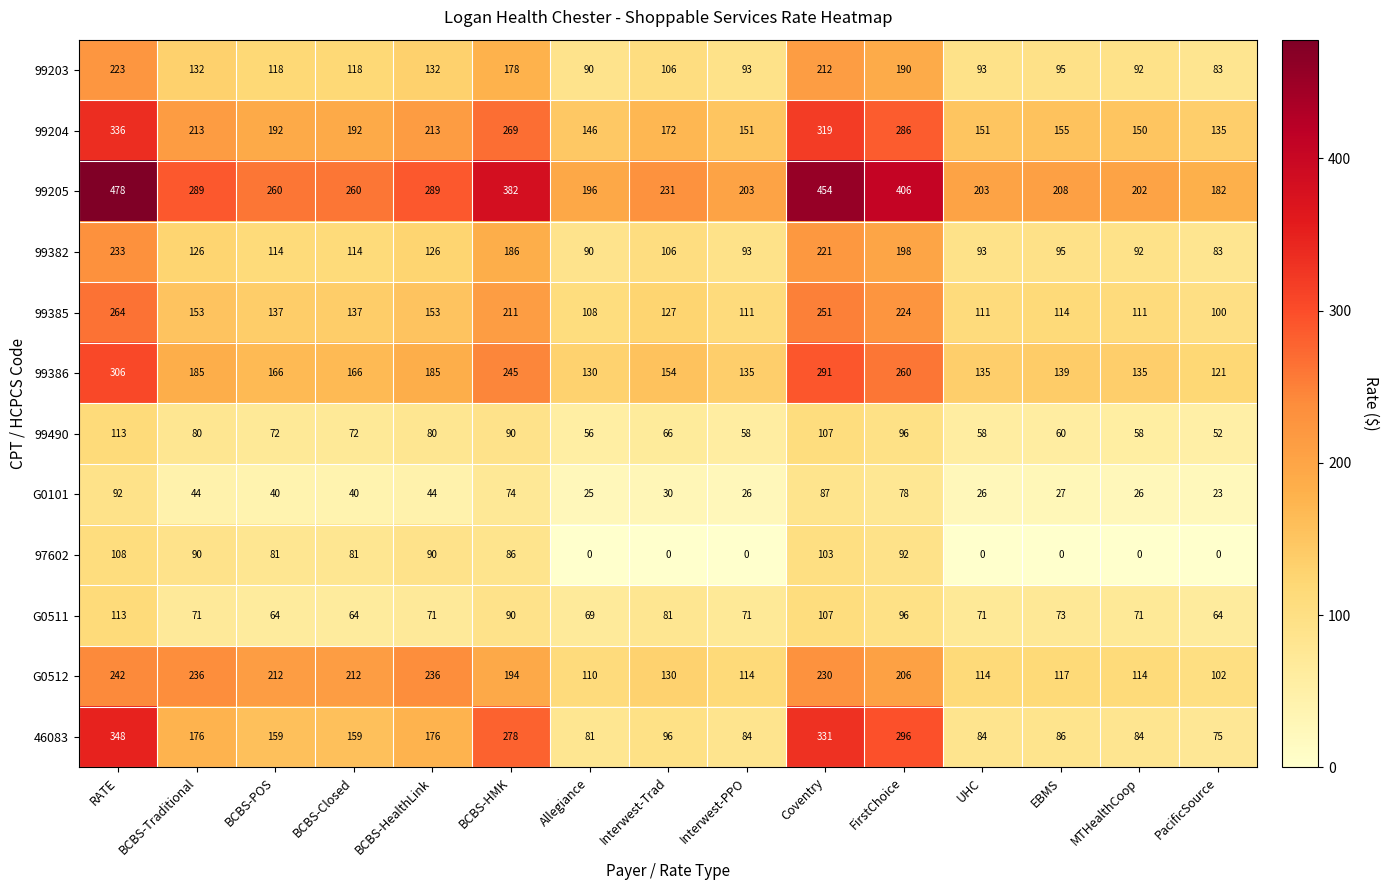

What is the difference between the maximum and minimum values in the 99203 series?

140